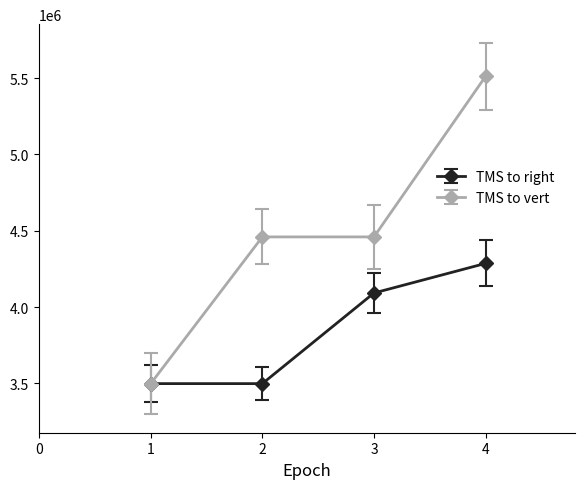

What is the spread (max minus min) of values at 2?

961055